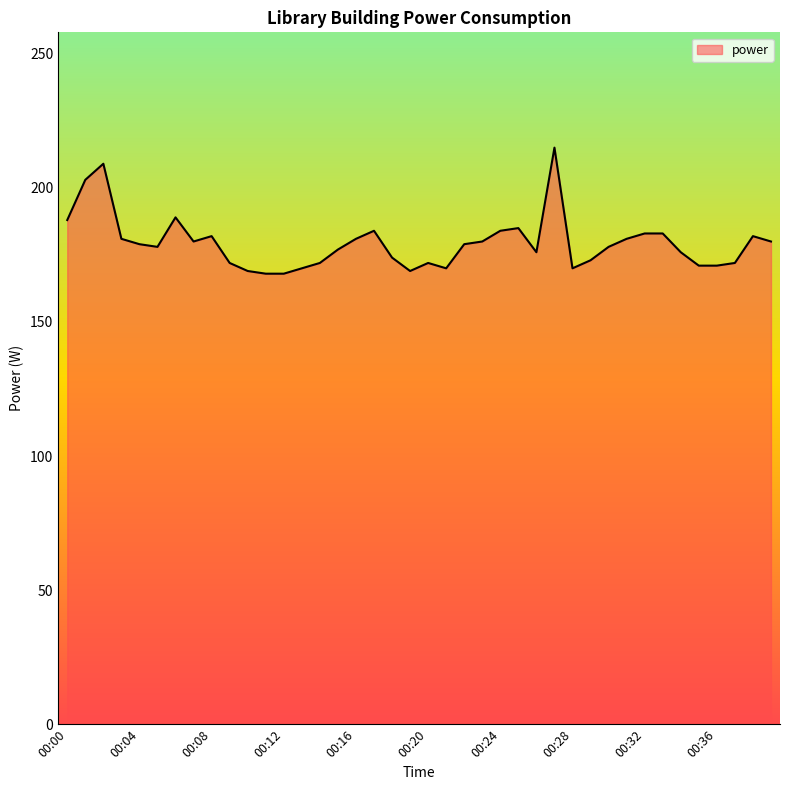

What is the maximum value shown in the chart?

215